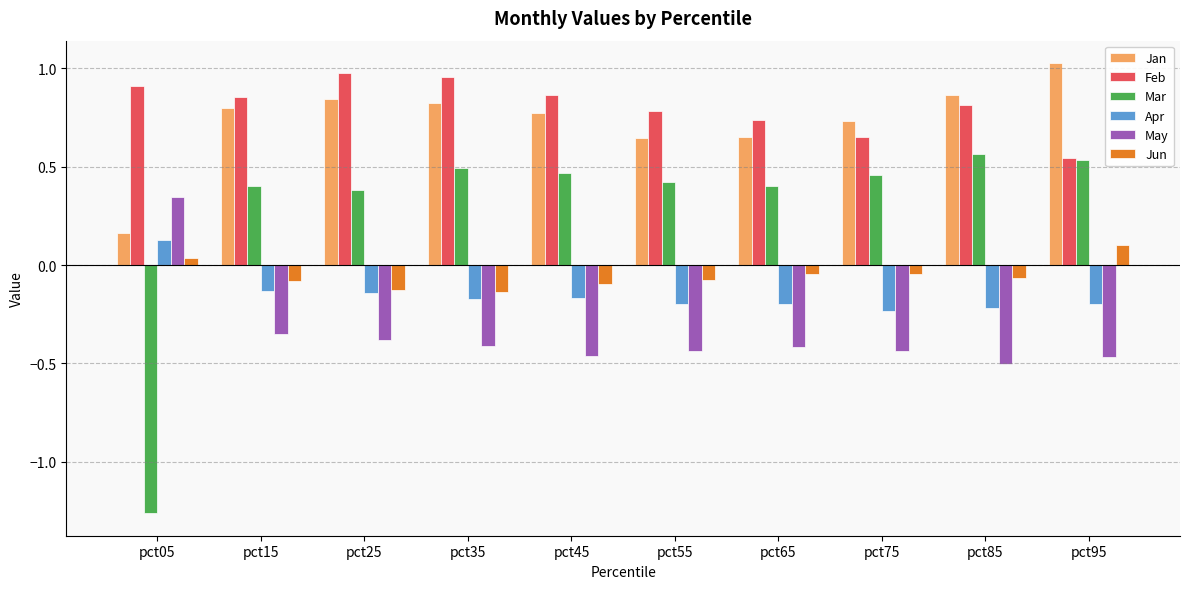

What is the approximate value of Mar at pct25?

0.4